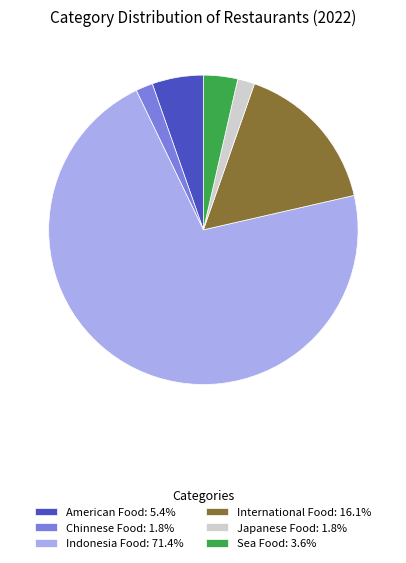

Do Sea Food: 3.6% and International Food: 16.1% together represent more than half of the pie?

No